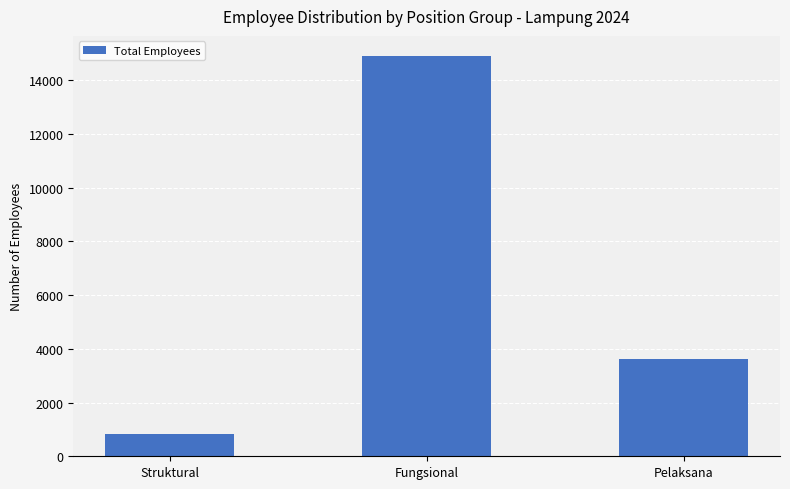

Is it true that the value at Pelaksana is 6089?

False